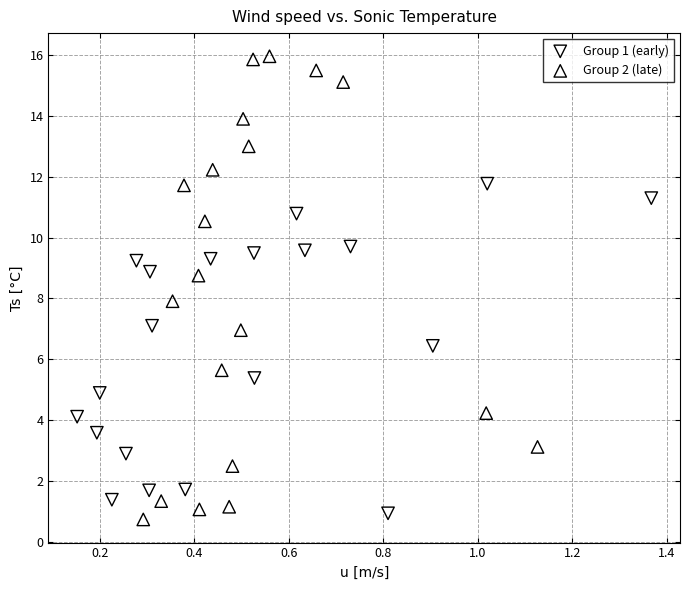

Which series reaches the maximum Y coordinate?

Group 2 (late)